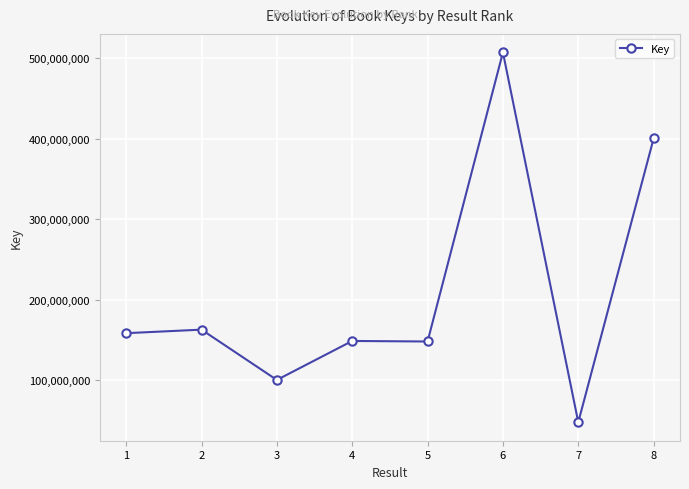

The chart shows a value of 72605281 at 5. True or false?

False